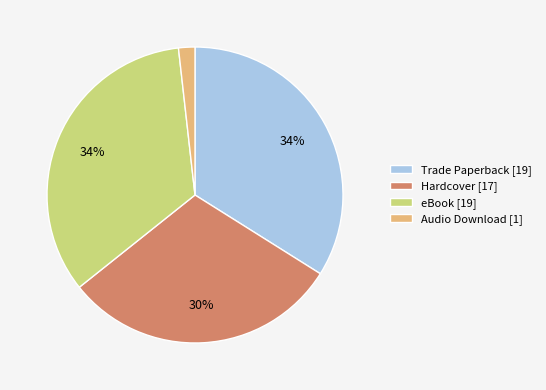

To the nearest percent, what percentage of the pie is Audio Download?

2%